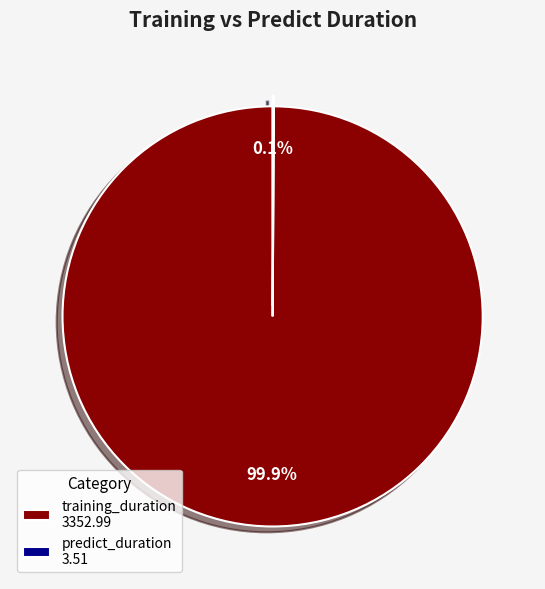

Does training_duration 3352.99 account for over 50% of the chart?

Yes